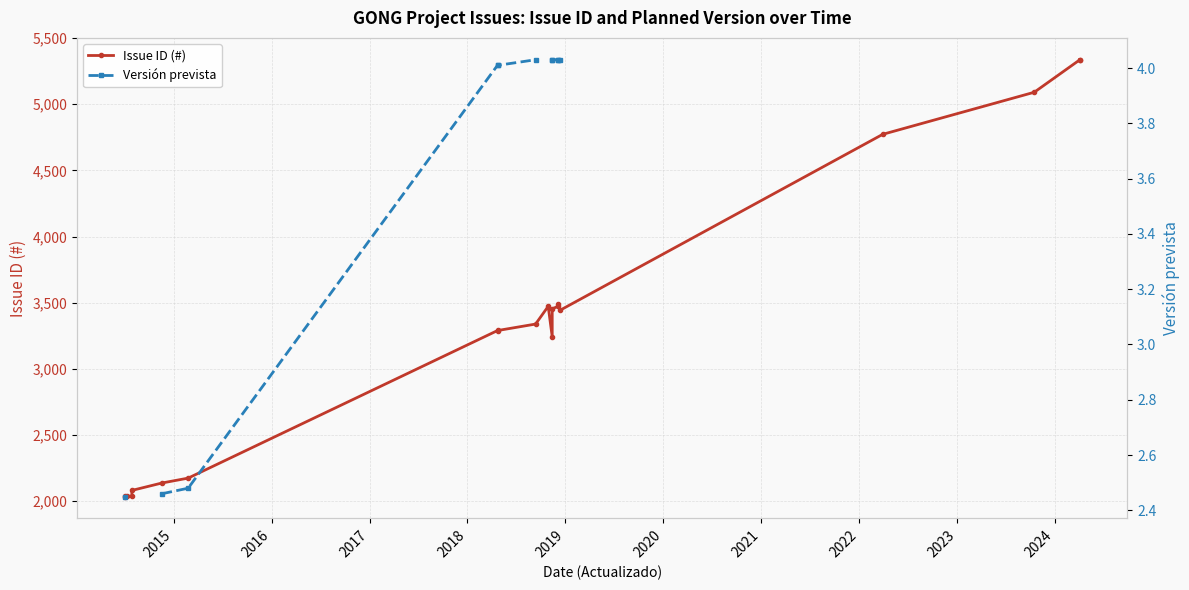

At how many categories does at least one series exceed 1539?

20